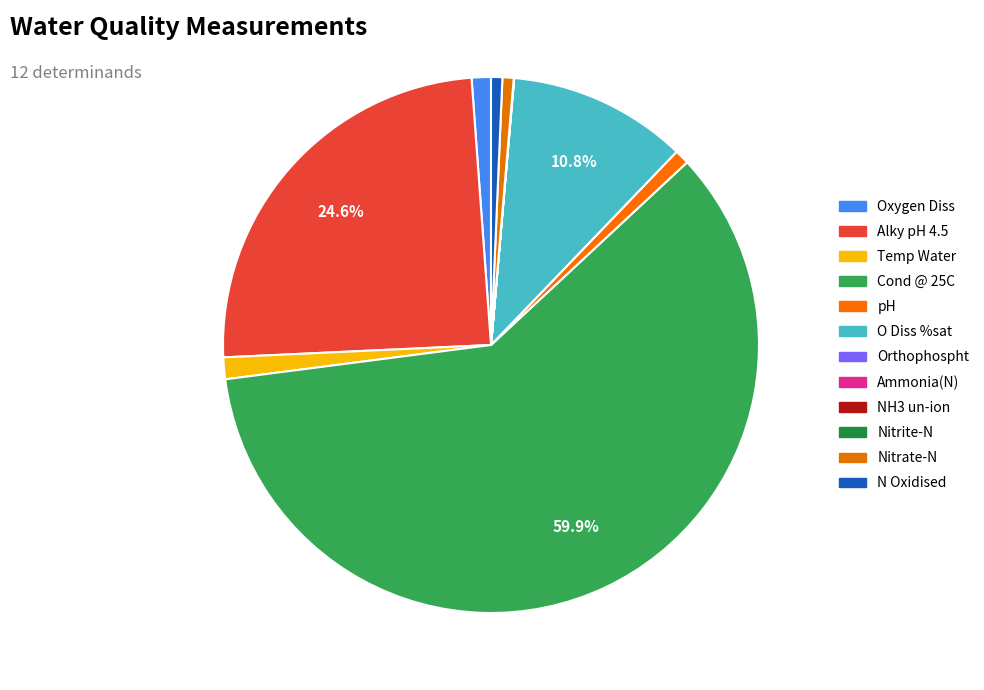

Which category has the biggest portion of the pie?

Cond @ 25C